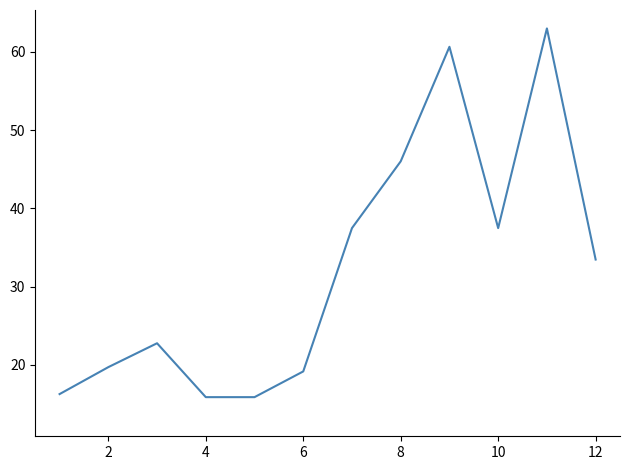

What is the maximum value shown in the chart?

63.0